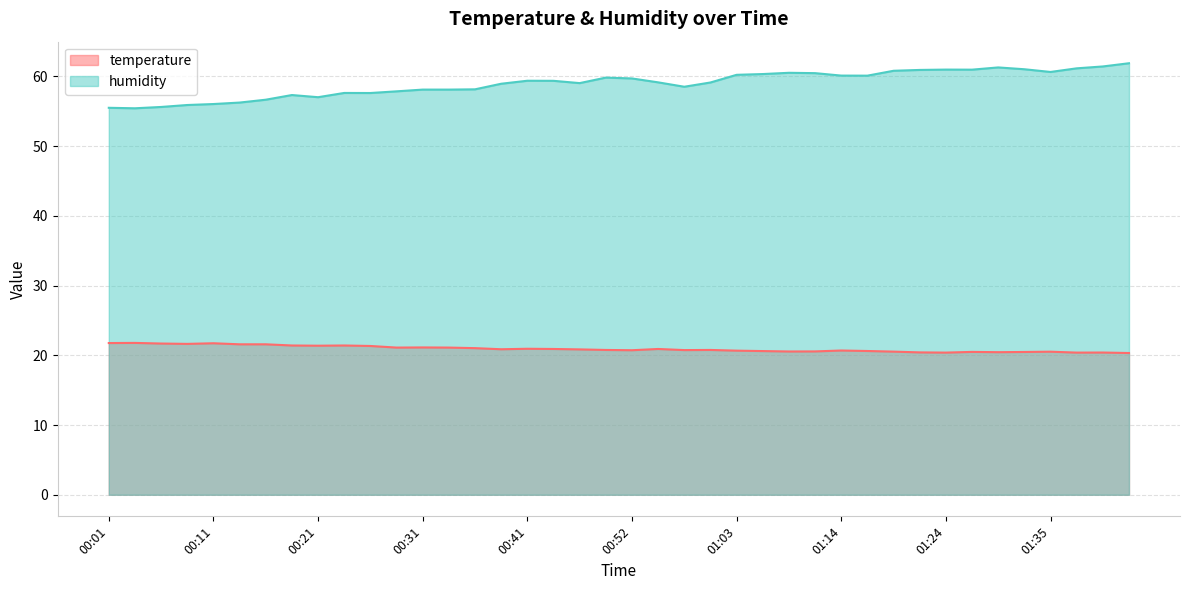

Reading left to right, list all the values displayed in this chart.

temperature: 00:01=21.8	00:03=21.8	00:06=21.7	00:08=21.6	00:11=21.7	00:13=21.6	00:16=21.6	00:18=21.4	00:21=21.4	00:23=21.4	00:26=21.3	00:28=21.1	00:31=21.1	00:33=21.1	00:36=21.0	00:38=20.9	00:41=20.9	00:43=20.9	00:46=20.9	00:49=20.8	00:52=20.7	00:55=20.9	00:57=20.8	01:00=20.8	01:03=20.7	01:05=20.6	01:08=20.6	01:11=20.6	01:14=20.7	01:16=20.6	01:19=20.5	01:22=20.4	01:24=20.4	01:27=20.5	01:30=20.4	01:32=20.5	01:35=20.5	01:37=20.4	01:40=20.4	01:42=20.3
humidity: 00:01=55.5	00:03=55.4	00:06=55.6	00:08=55.9	00:11=56.0	00:13=56.2	00:16=56.7	00:18=57.3	00:21=57.0	00:23=57.6	00:26=57.6	00:28=57.9	00:31=58.1	00:33=58.1	00:36=58.1	00:38=59.0	00:41=59.4	00:43=59.4	00:46=59.0	00:49=59.8	00:52=59.7	00:55=59.1	00:57=58.5	01:00=59.1	01:03=60.2	01:05=60.3	01:08=60.5	01:11=60.5	01:14=60.1	01:16=60.1	01:19=60.8	01:22=60.9	01:24=61.0	01:27=61.0	01:30=61.3	01:32=61.0	01:35=60.6	01:37=61.2	01:40=61.4	01:42=61.9